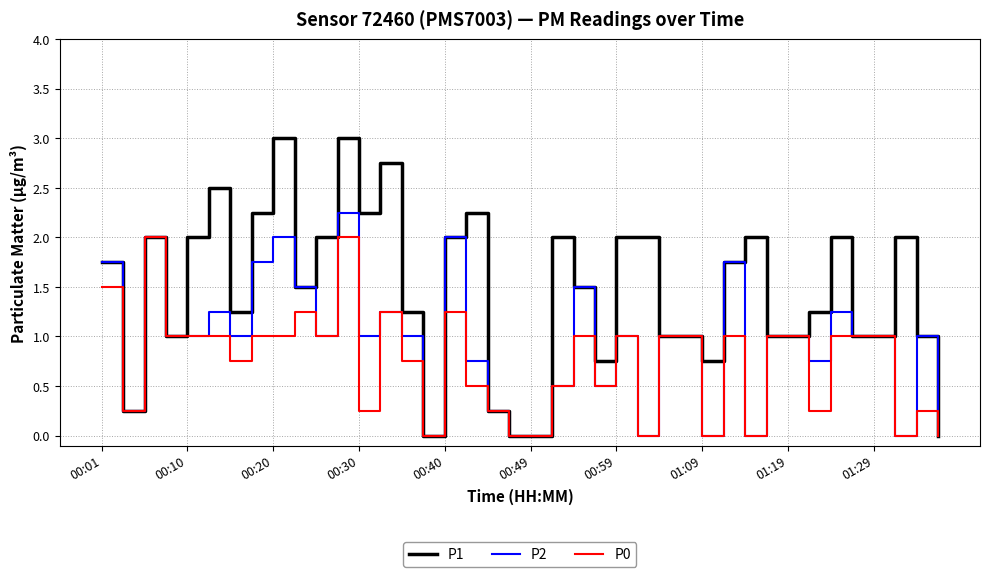

How many lines are shown in the chart?

3